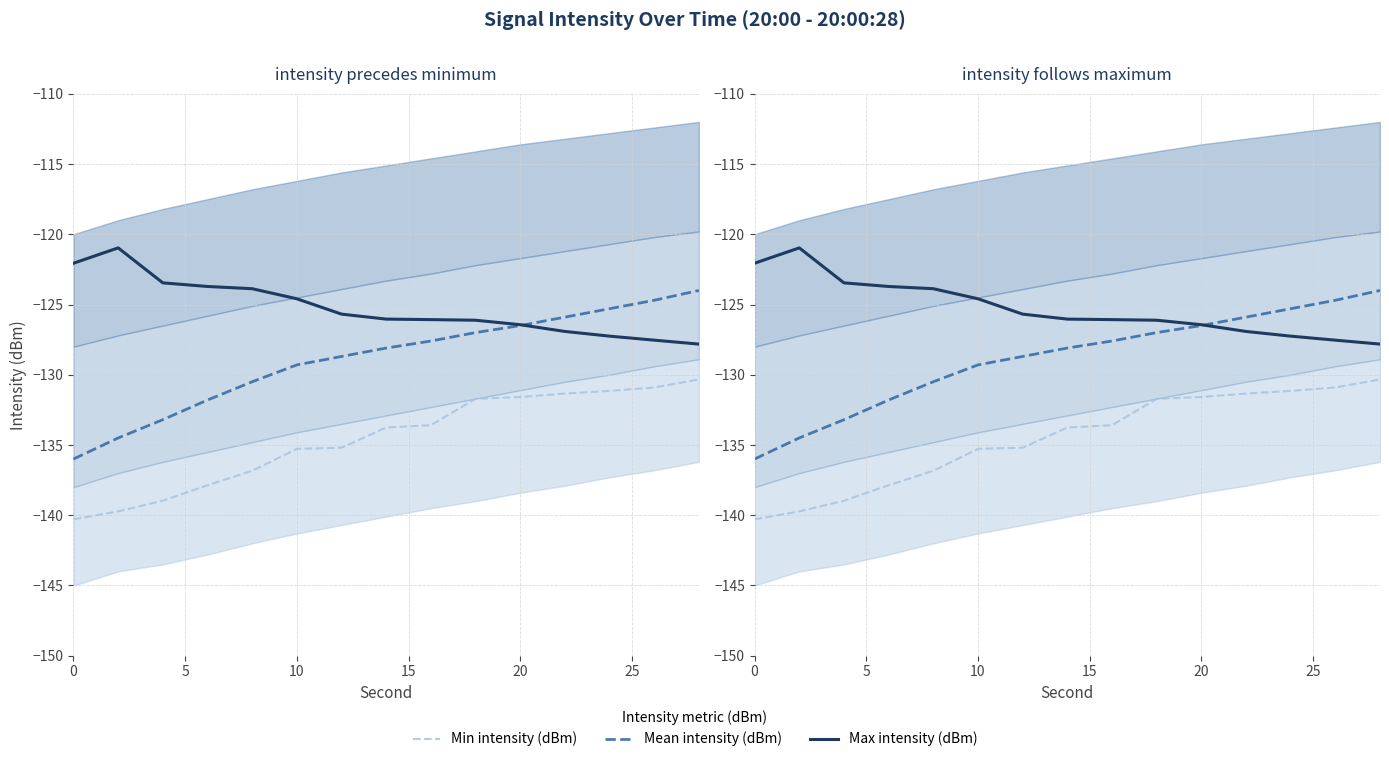

What are all the series names shown in the legend?

Min intensity (dBm), Mean intensity (dBm), Max intensity (dBm)